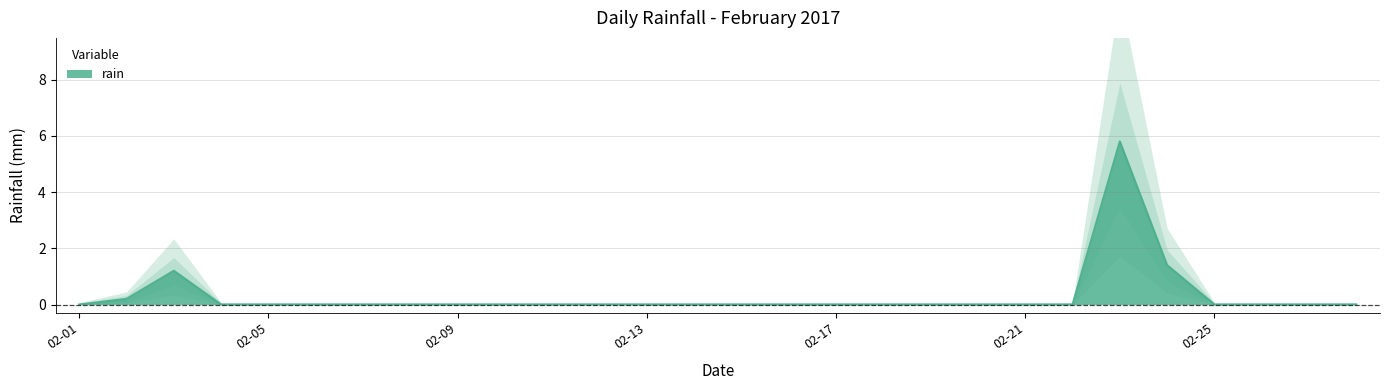

Rank the categories by value from highest to lowest.

2017-02-23, 2017-02-24, 2017-02-03, 2017-02-02, 2017-02-01, 2017-02-04, 2017-02-05, 2017-02-06, 2017-02-07, 2017-02-08, 2017-02-09, 2017-02-10, 2017-02-11, 2017-02-12, 2017-02-13, 2017-02-14, 2017-02-15, 2017-02-16, 2017-02-17, 2017-02-18, 2017-02-19, 2017-02-20, 2017-02-21, 2017-02-22, 2017-02-25, 2017-02-26, 2017-02-27, 2017-02-28